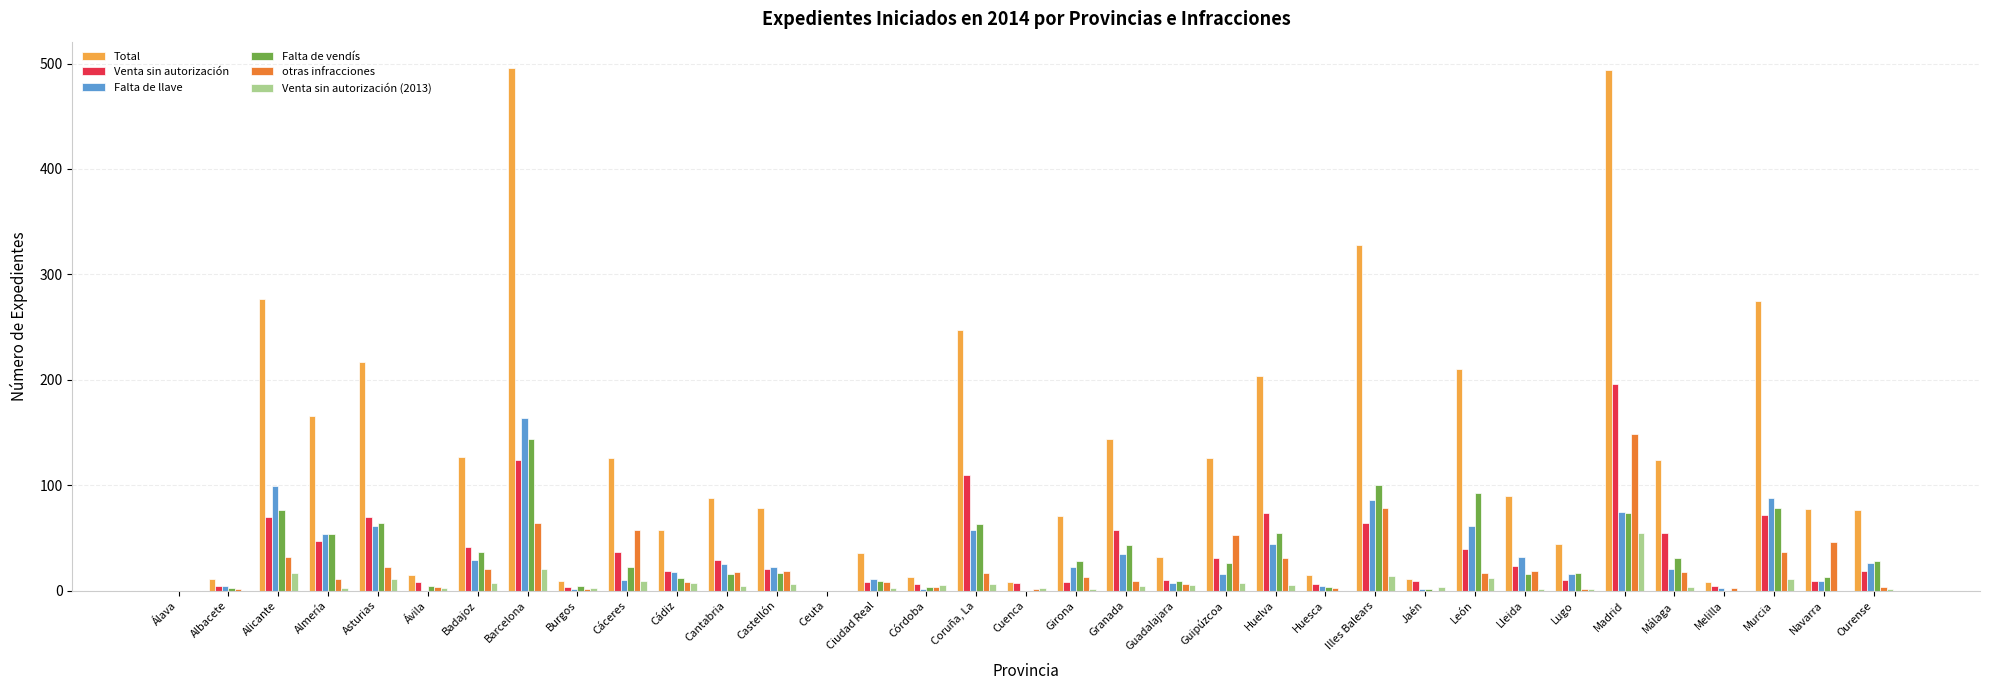

What are all the series names shown in the legend?

Total, Venta sin autorización, Falta de llave, Falta de vendís, otras infracciones, Venta sin autorización (2013)